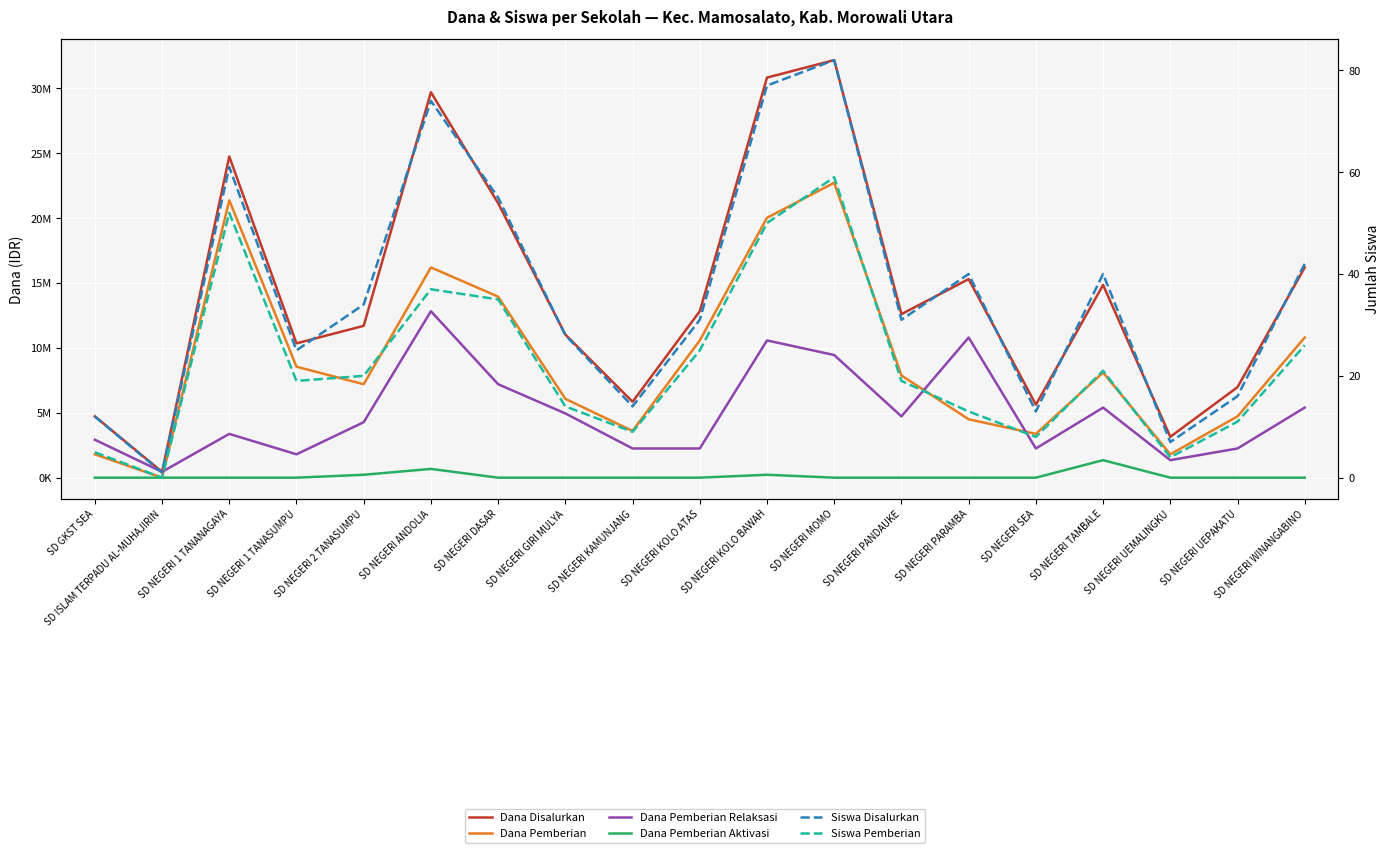

List the labels in order of Dana Pemberian Aktivasi value, largest first.

SD NEGERI TAMBALE, SD NEGERI ANDOLIA, SD NEGERI 2 TANASUMPU, SD NEGERI KOLO BAWAH, SD GKST SEA, SD ISLAM TERPADU AL-MUHAJIRIN, SD NEGERI 1 TANANAGAYA, SD NEGERI 1 TANASUMPU, SD NEGERI DASAR, SD NEGERI GIRI MULYA, SD NEGERI KAMUNJANG, SD NEGERI KOLO ATAS, SD NEGERI MOMO, SD NEGERI PANDAUKE, SD NEGERI PARAMBA, SD NEGERI SEA, SD NEGERI UEMALINGKU, SD NEGERI UEPAKATU, SD NEGERI WINANGABINO